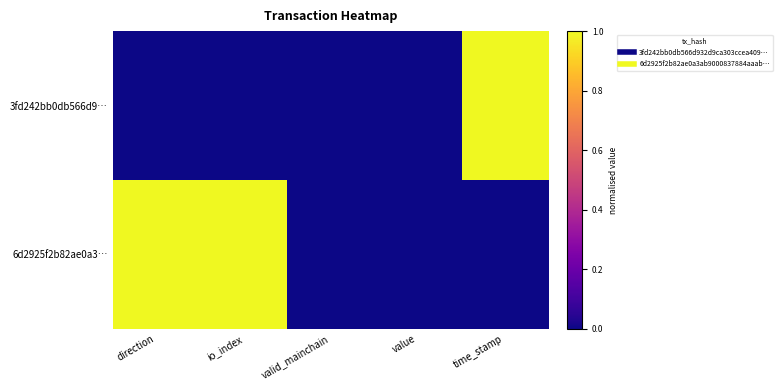

At direction, list the series in order from largest to smallest.

6d2925f2b82ae0a3…, 3fd242bb0db566d9…